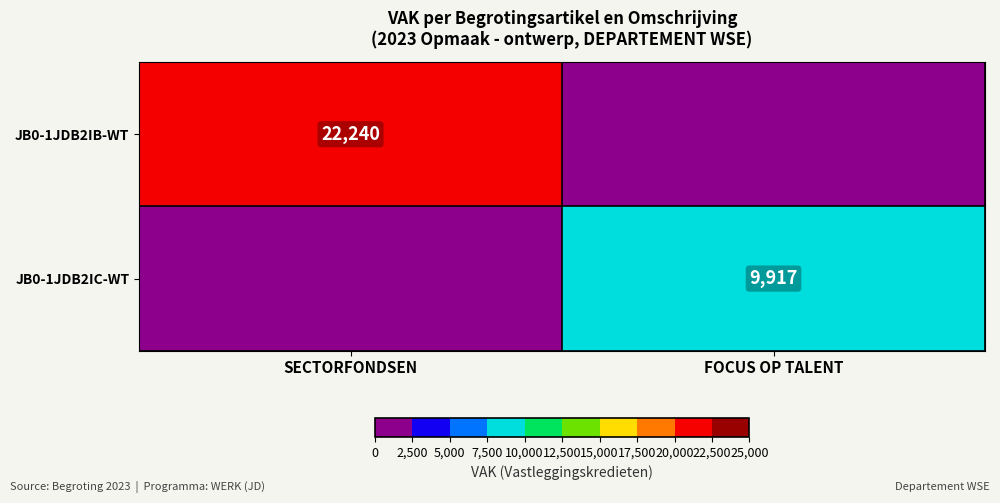

Between FOCUS OP TALENT and SECTORFONDSEN, which is larger?

SECTORFONDSEN